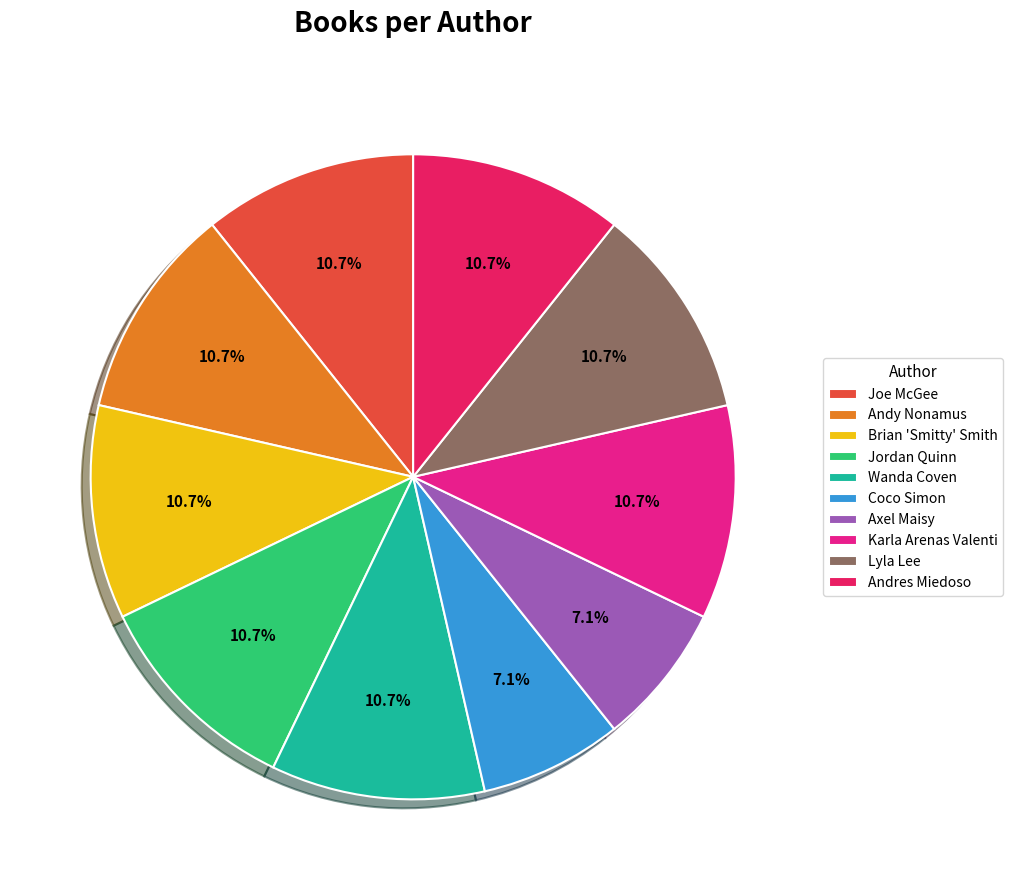

What is the ratio of the value at Karla Arenas Valenti to the value at Axel Maisy?

1.5